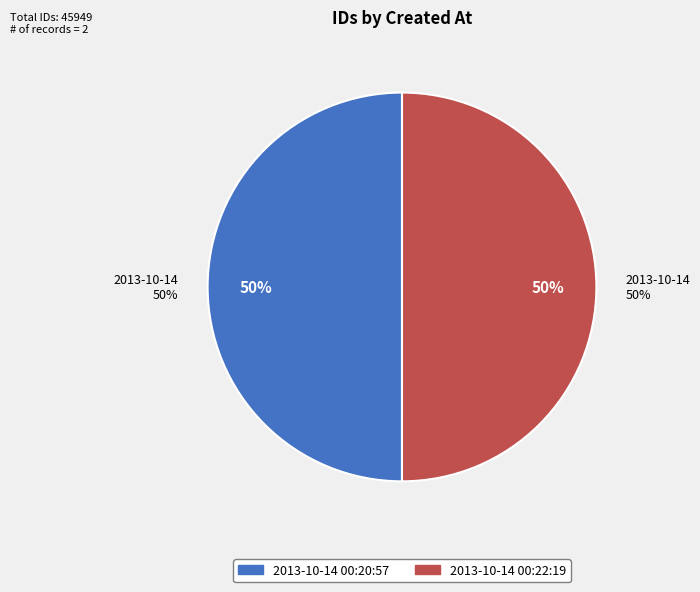

To the nearest percent, what portion does 2013-10-14 00:22:19 UTC represent?

50%